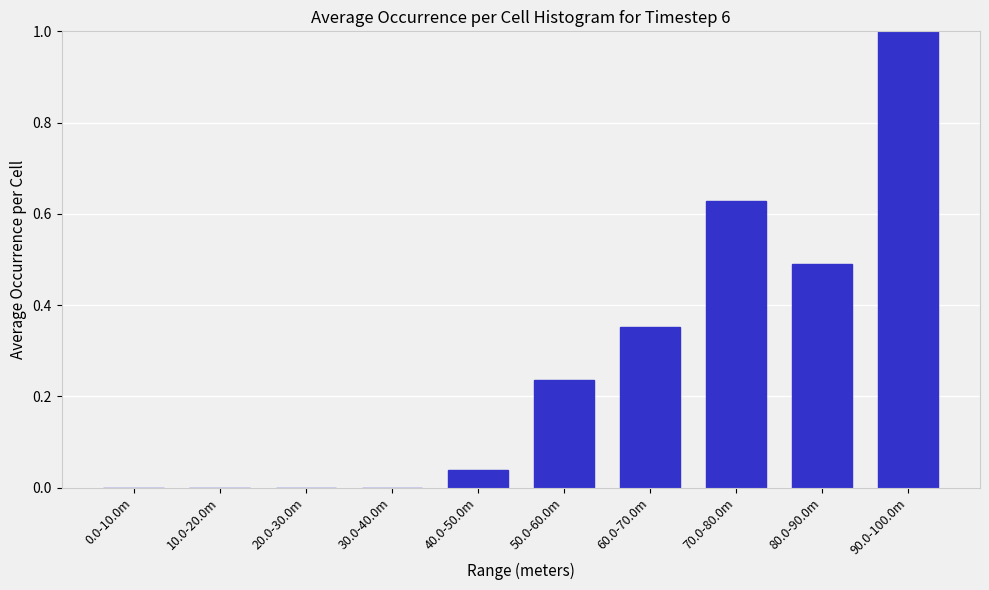

What is the change in value from 50.0-60.0m to 80.0-90.0m?

+0.3